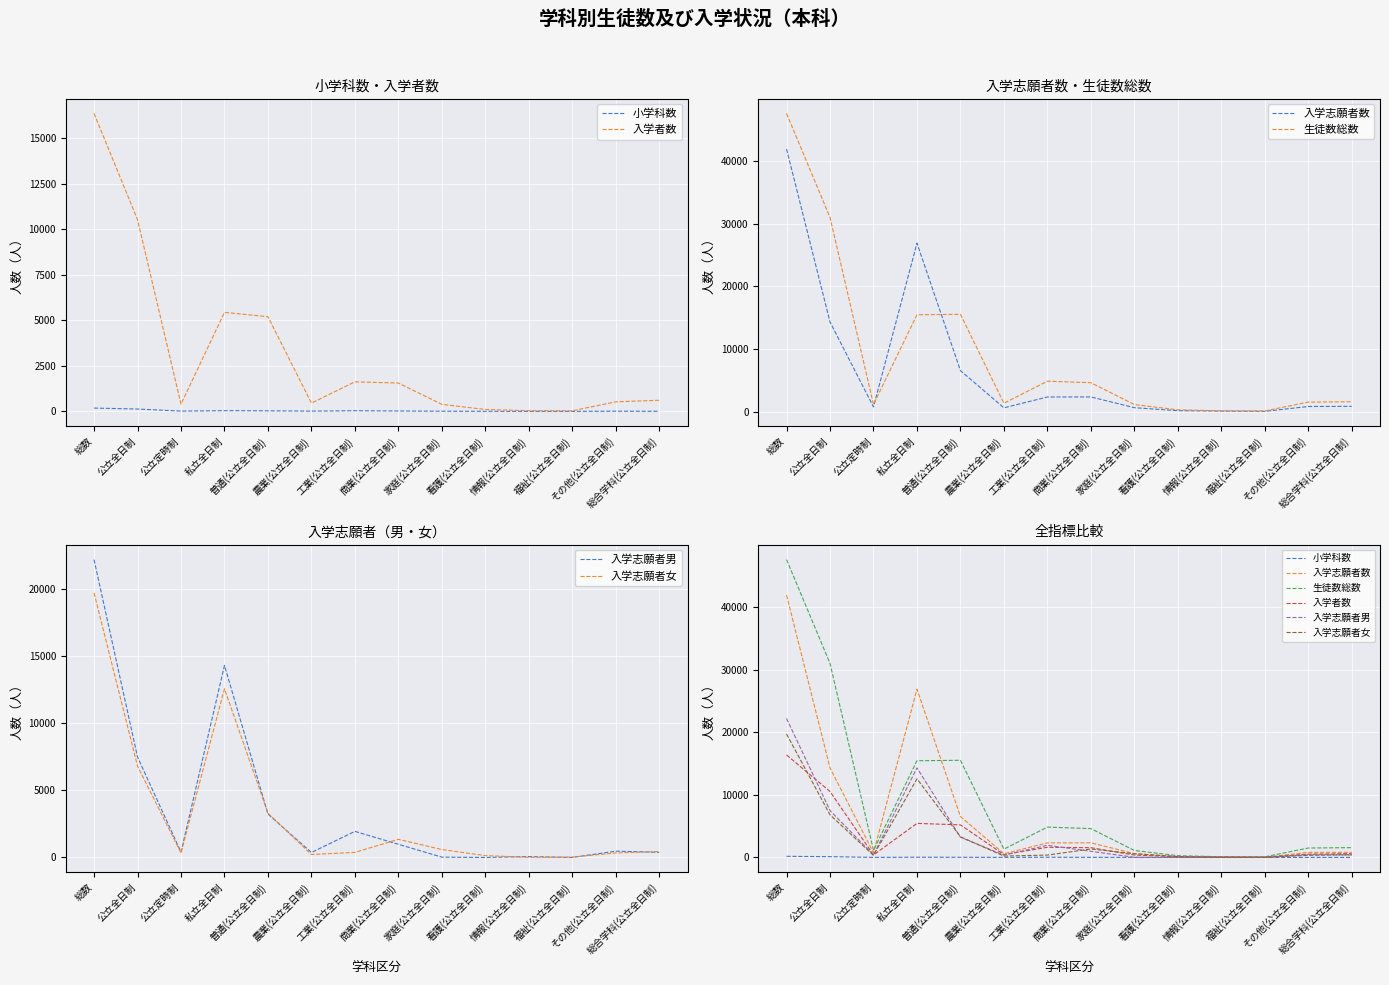

Between which two adjacent categories do 入学者数 and 入学志願者女 first intersect?

総数 and 公立全日制